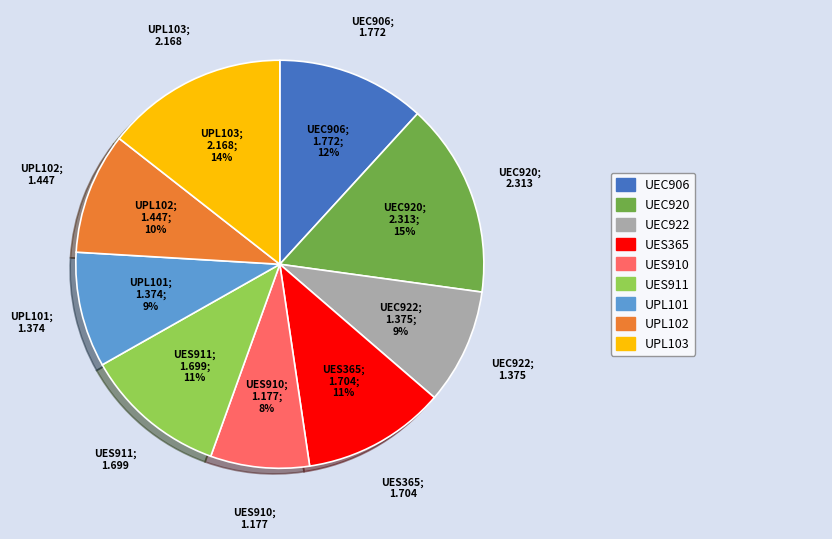

To the nearest percent, what is the average slice percentage?

11%